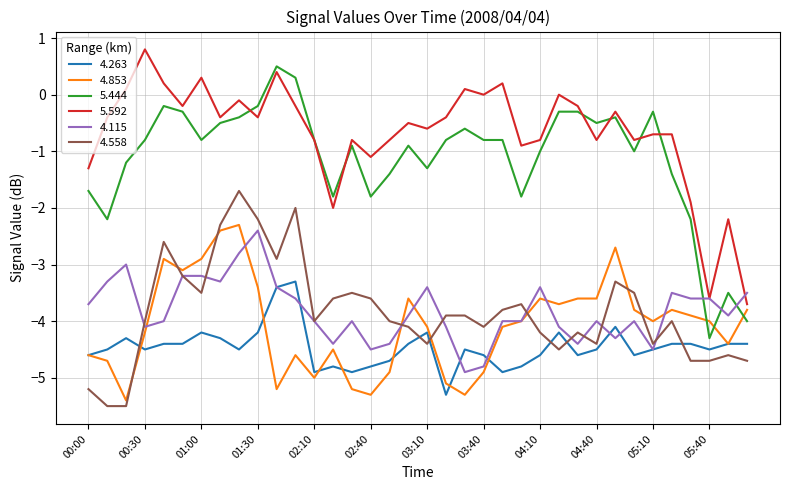

What is the greatest value displayed?

0.8